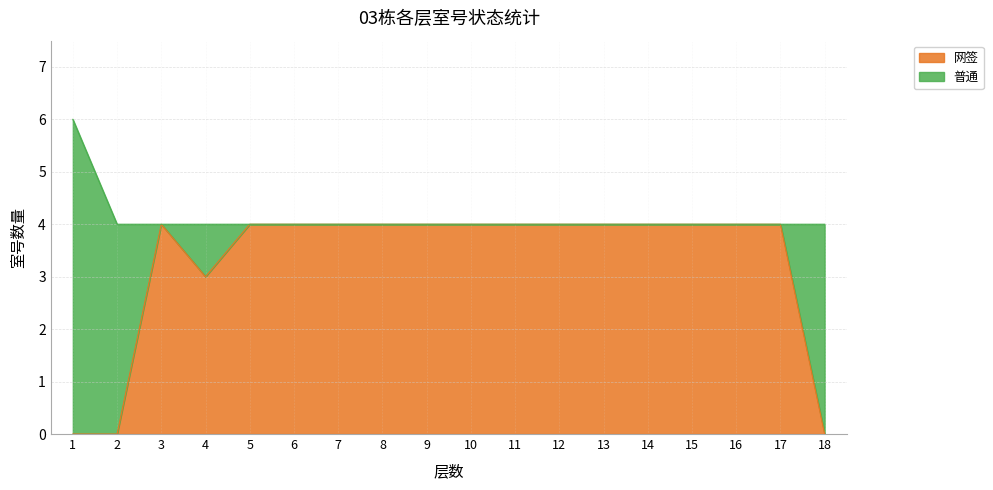

Reading left to right, what are all the values shown in this chart?

1=0	2=0	3=4	4=3	5=4	6=4	7=4	8=4	9=4	10=4	11=4	12=4	13=4	14=4	15=4	16=4	17=4	18=0